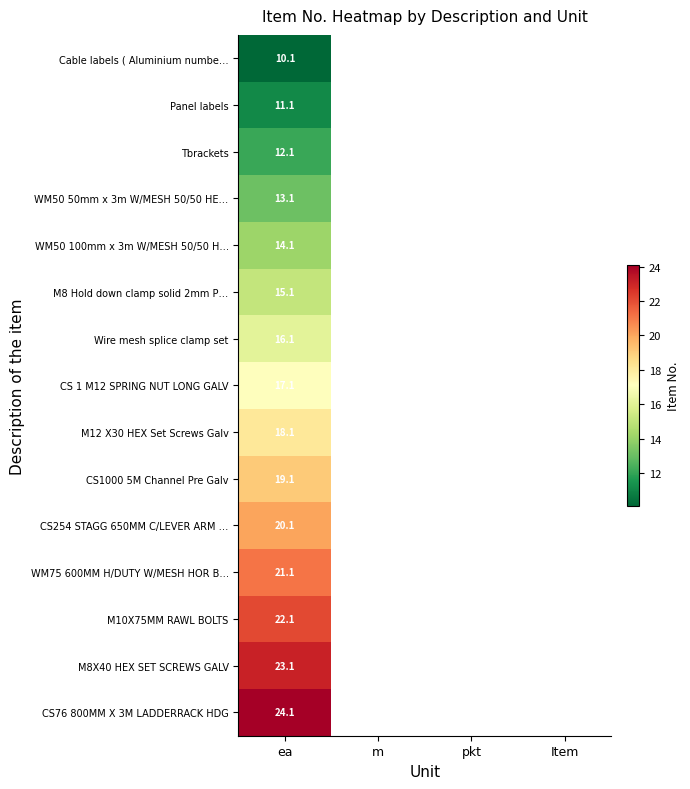

At which category is the sum across all series the highest?

ea